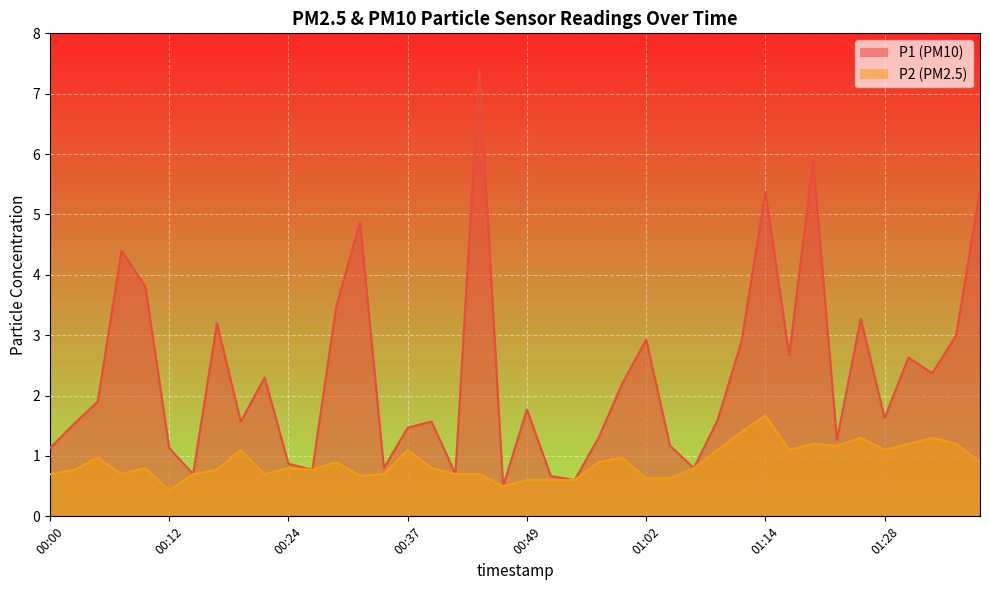

How many values in the P1 series exceed 1?

31